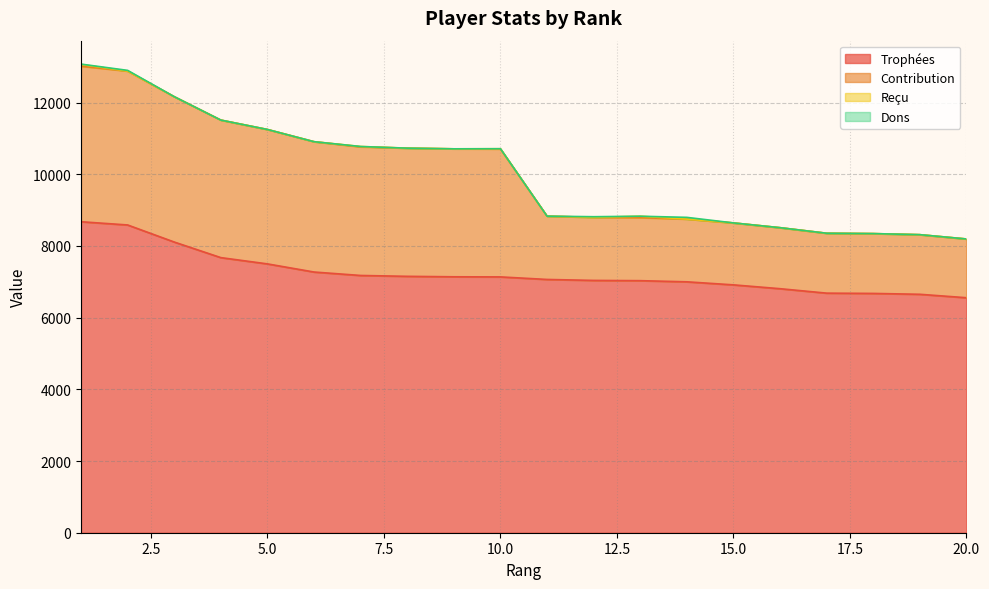

At which category does the chart reach its peak across all series?

1